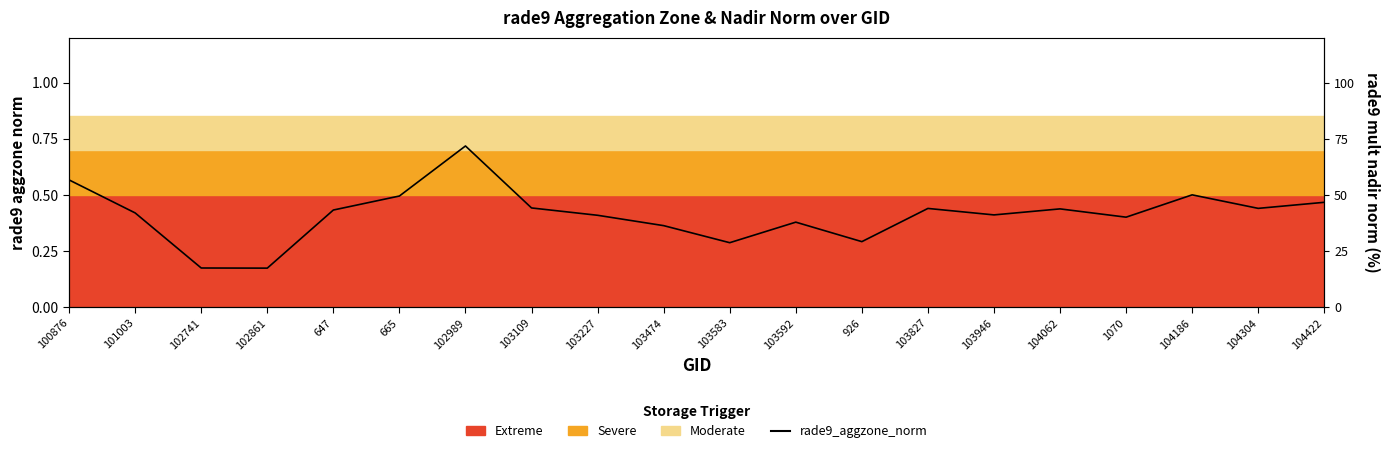

How many points are lower than both their immediate neighbors (excluding endpoints)?

6